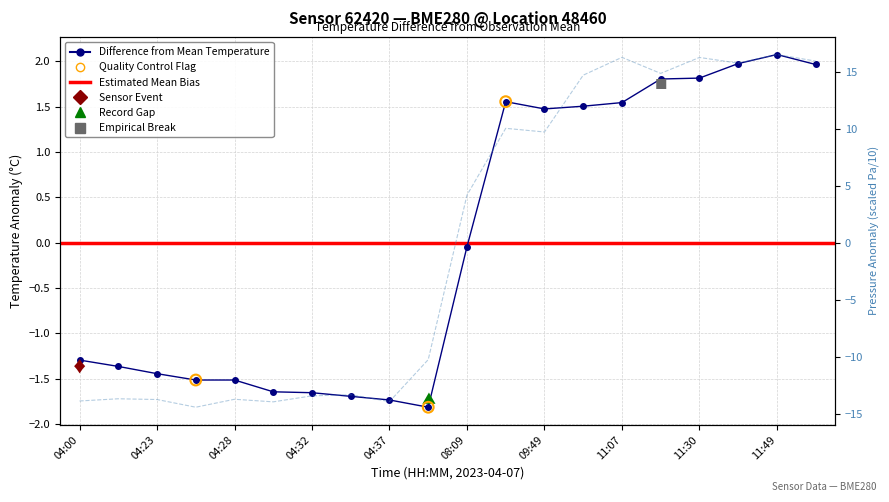

Which series contains the highest Y value?

pressure